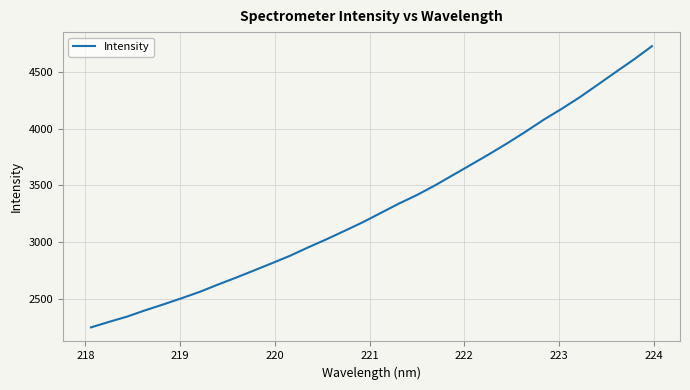

What is the average value?

3313.3